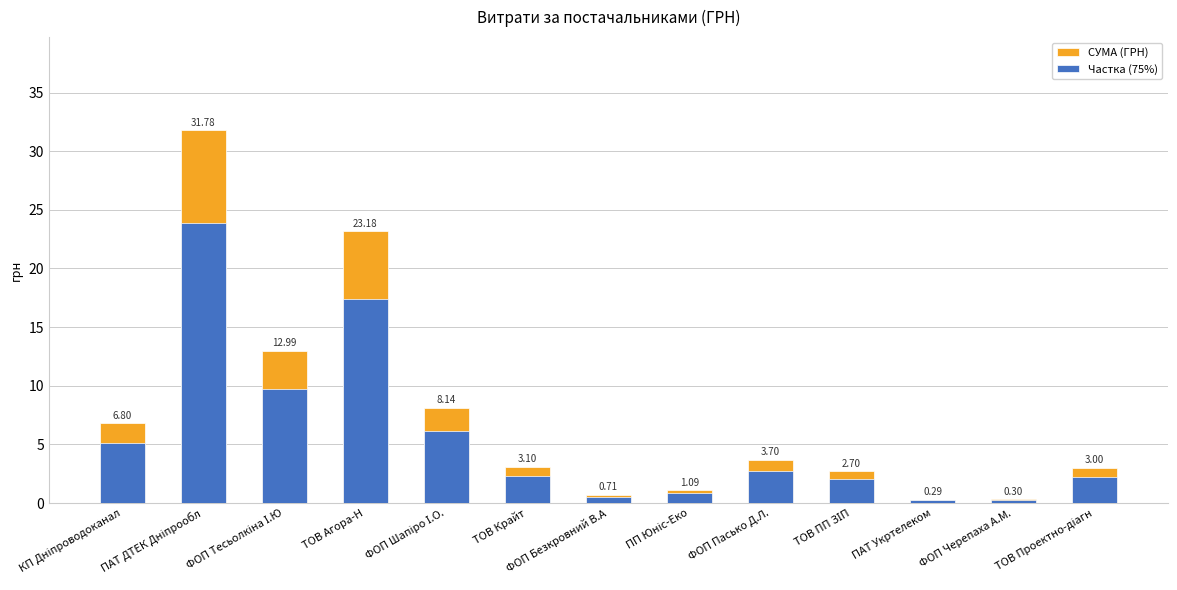

True or false: СУМА (ГРН) has a value of 1087.5 at ПП Юніс-Еко.

True